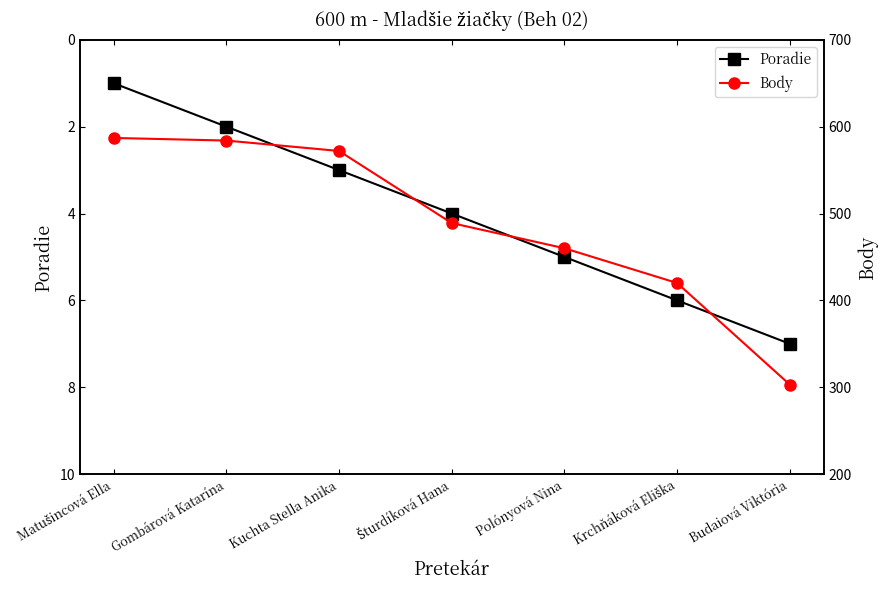

At which label does Body first exceed 489?

Matušincová Ella